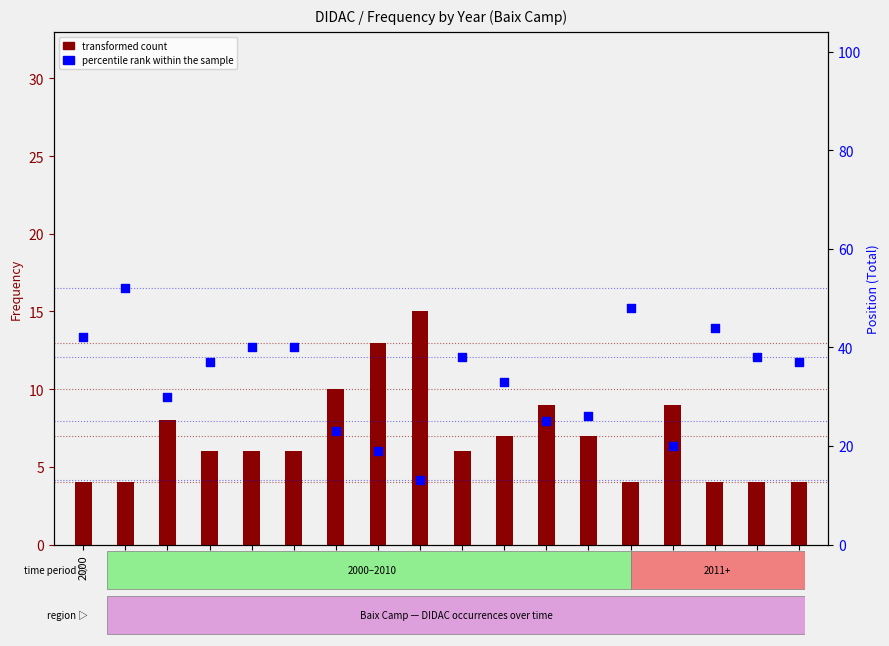

Which series has the largest total across all categories?

percentile rank within the sample